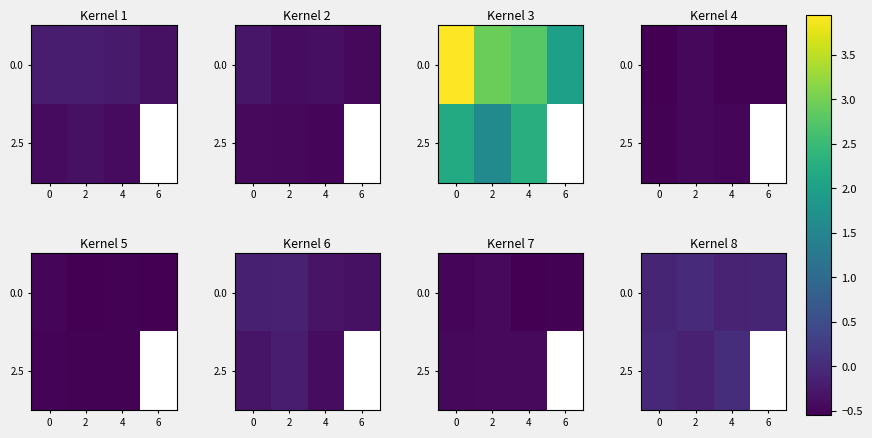

Between 2 and 0, which is larger?

2